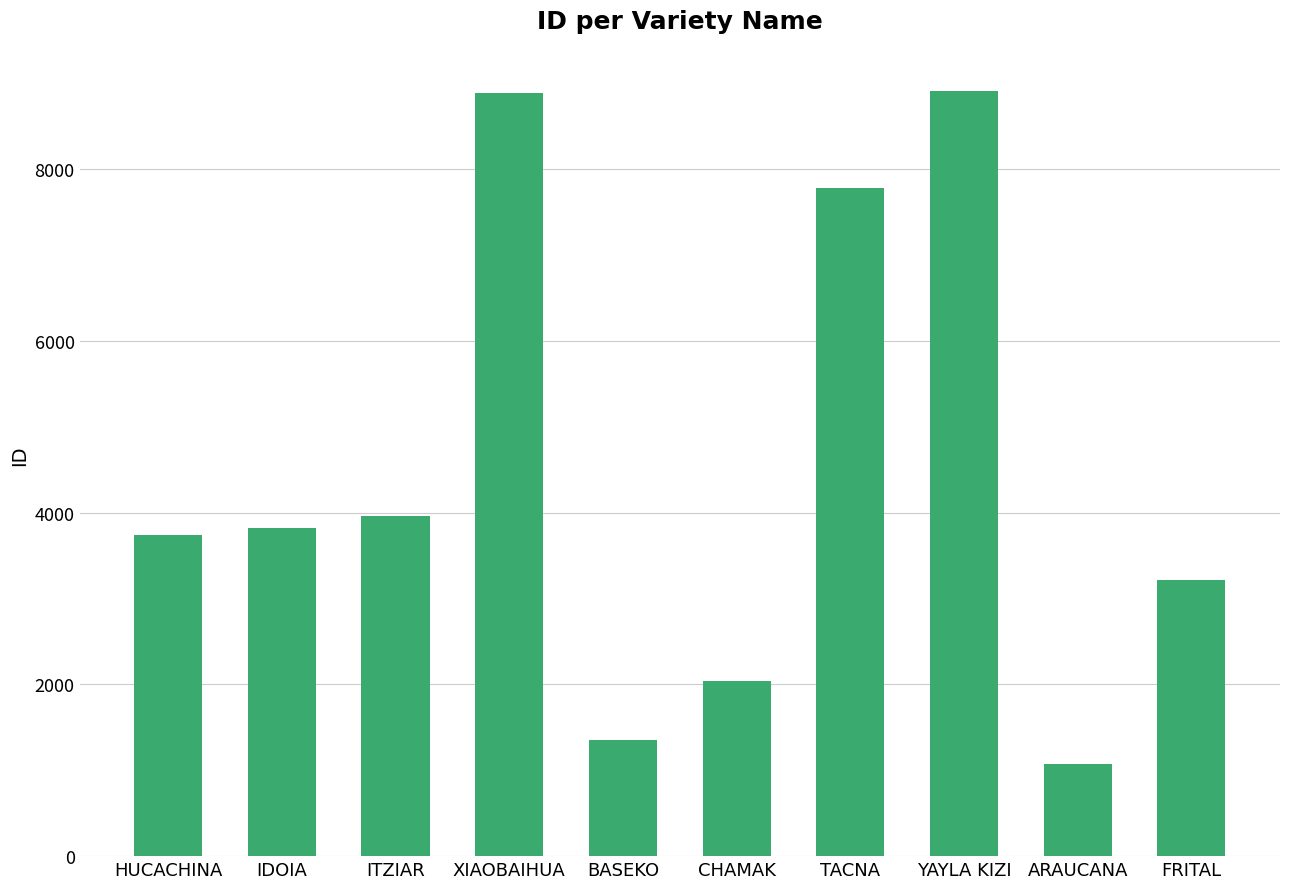

Approximately how many times larger is the value at HUCACHINA compared to CHAMAK?

1.8